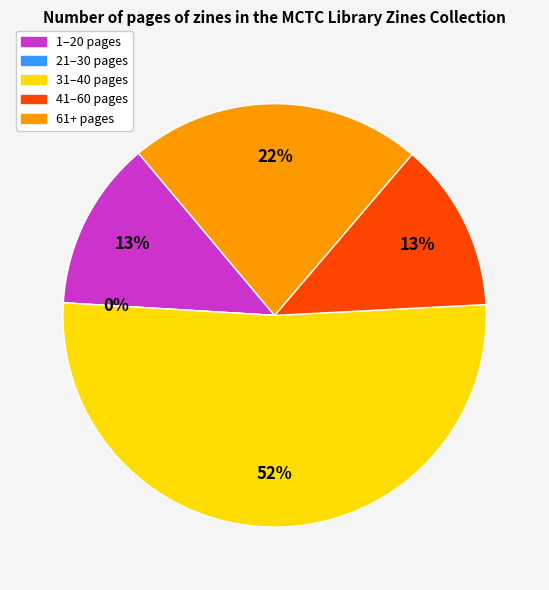

Does 3918 represent more than half of the total?

No